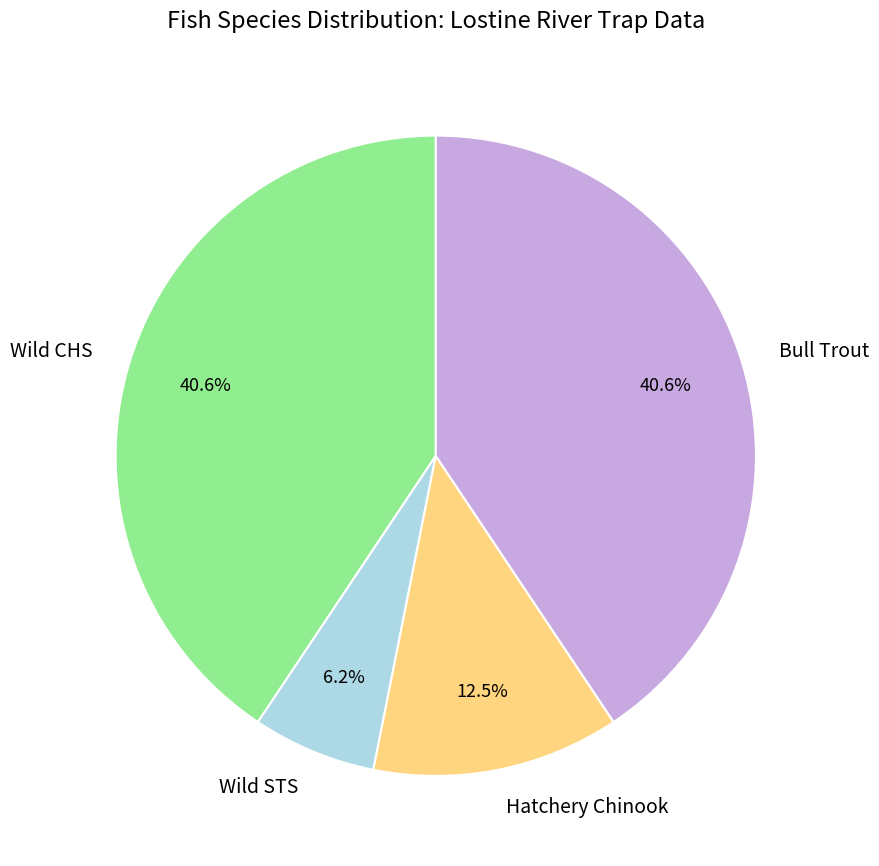

How many slices are in this pie chart?

4